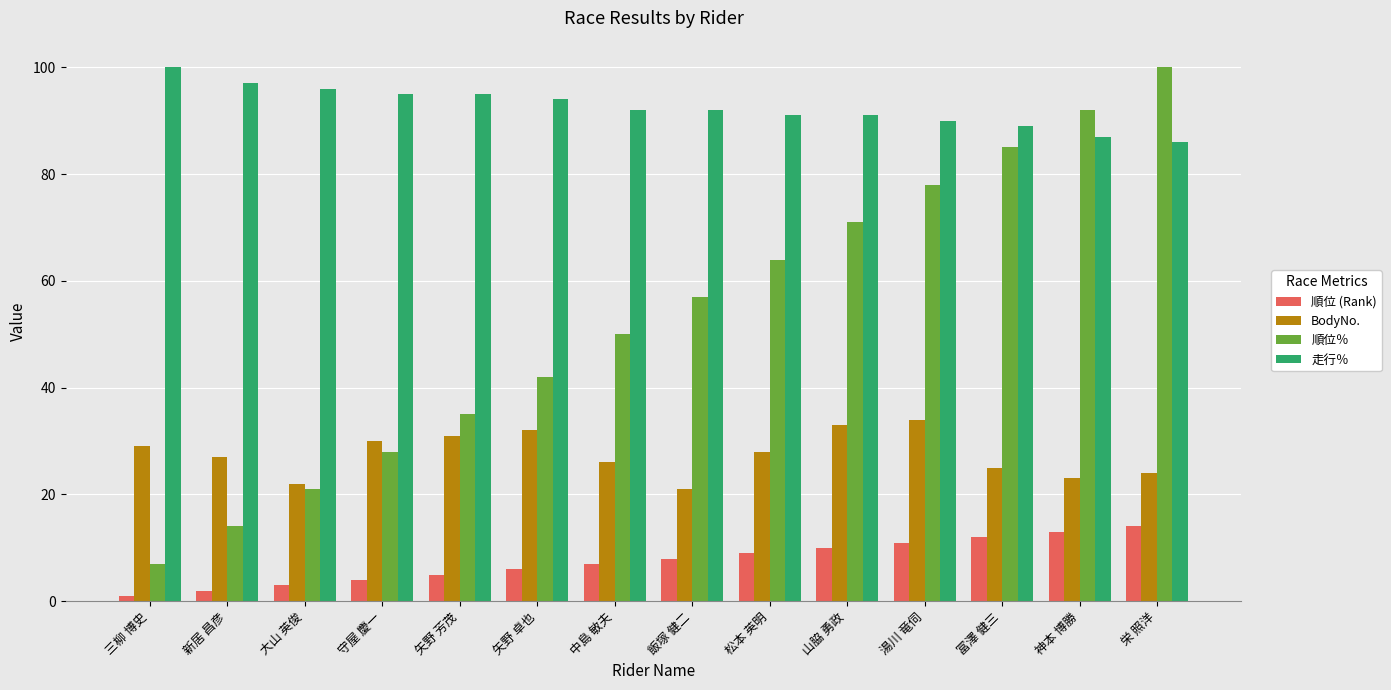

Reading left to right, what are all the values shown in this chart?

順位 (Rank): 三柳 博史=1	新居 昌彦=2	大山 英俊=3	守屋 慶一=4	矢野 芳茂=5	矢野 卓也=6	中島 敏夫=7	飯塚 健二=8	松本 英明=9	山脇 勇政=10	湯川 竜伺=11	冨澤 健三=12	神本 博勝=13	栄 照洋=14
BodyNo.: 三柳 博史=29	新居 昌彦=27	大山 英俊=22	守屋 慶一=30	矢野 芳茂=31	矢野 卓也=32	中島 敏夫=26	飯塚 健二=21	松本 英明=28	山脇 勇政=33	湯川 竜伺=34	冨澤 健三=25	神本 博勝=23	栄 照洋=24
順位％: 三柳 博史=7	新居 昌彦=14	大山 英俊=21	守屋 慶一=28	矢野 芳茂=35	矢野 卓也=42	中島 敏夫=50	飯塚 健二=57	松本 英明=64	山脇 勇政=71	湯川 竜伺=78	冨澤 健三=85	神本 博勝=92	栄 照洋=100
走行％: 三柳 博史=100	新居 昌彦=97	大山 英俊=96	守屋 慶一=95	矢野 芳茂=95	矢野 卓也=94	中島 敏夫=92	飯塚 健二=92	松本 英明=91	山脇 勇政=91	湯川 竜伺=90	冨澤 健三=89	神本 博勝=87	栄 照洋=86